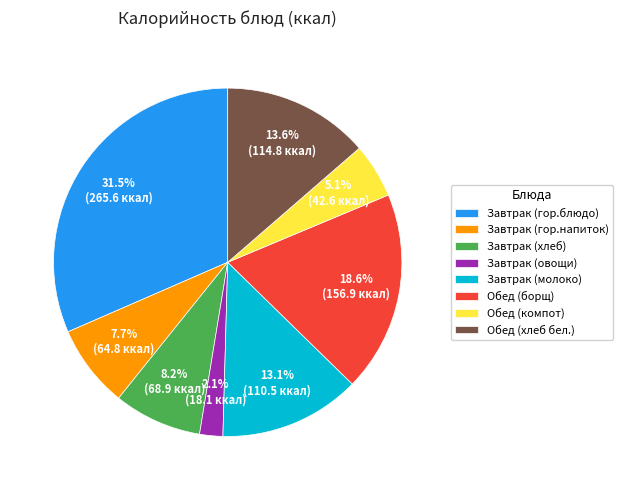

To the nearest percent, what portion does Завтрак (гор.напиток) represent?

8%